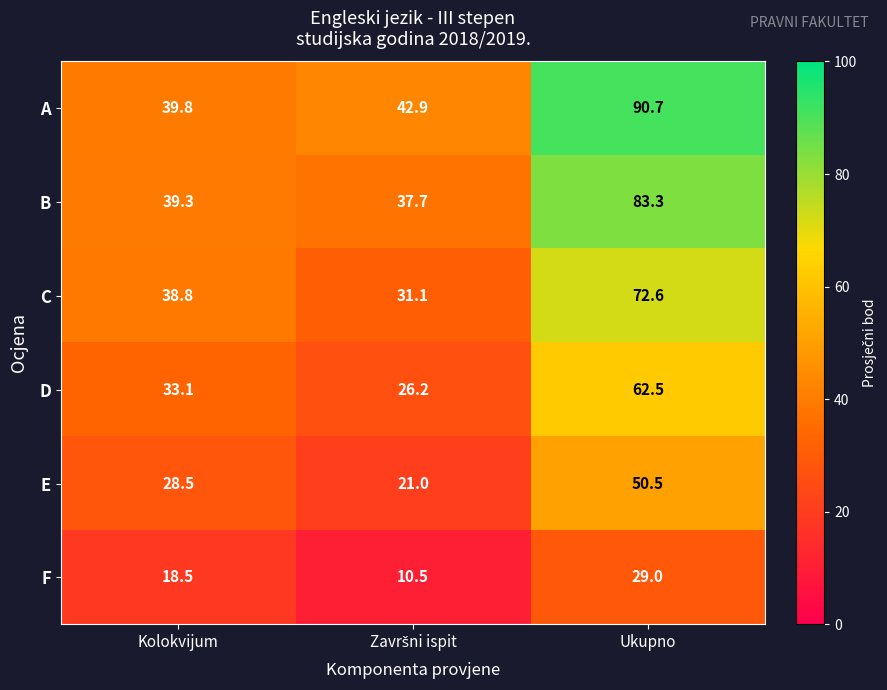

Which series has the largest range (max minus min)?

A